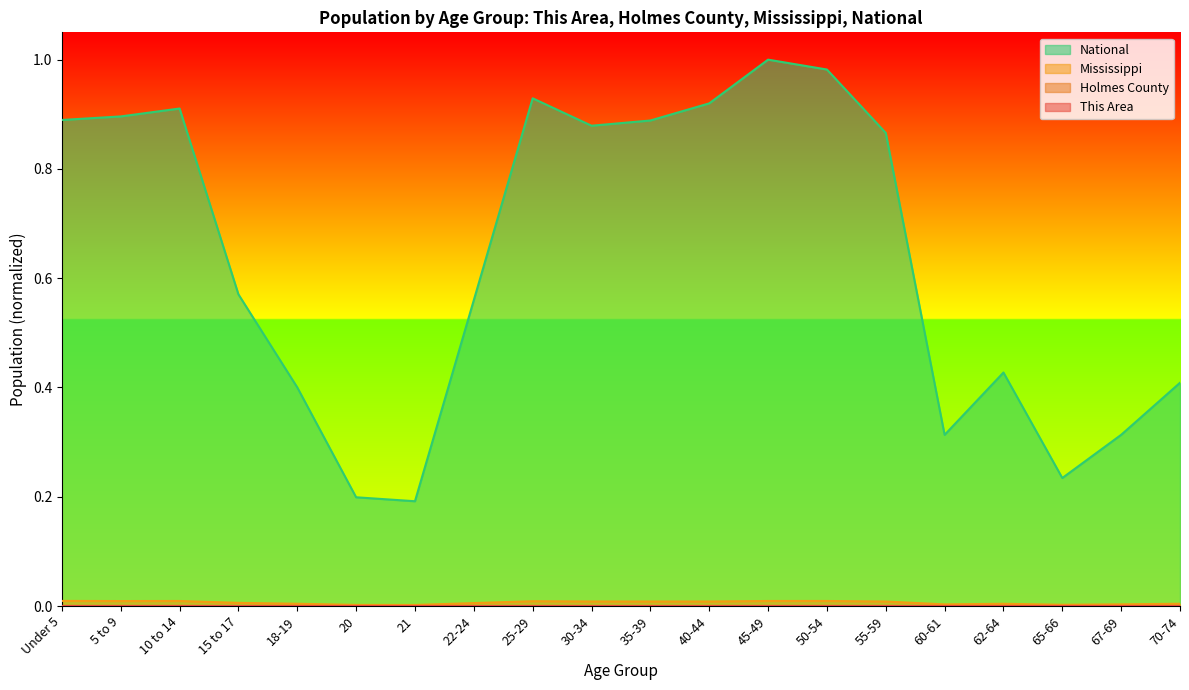

Which has a higher value, 5 to 9 or 35-39?

5 to 9